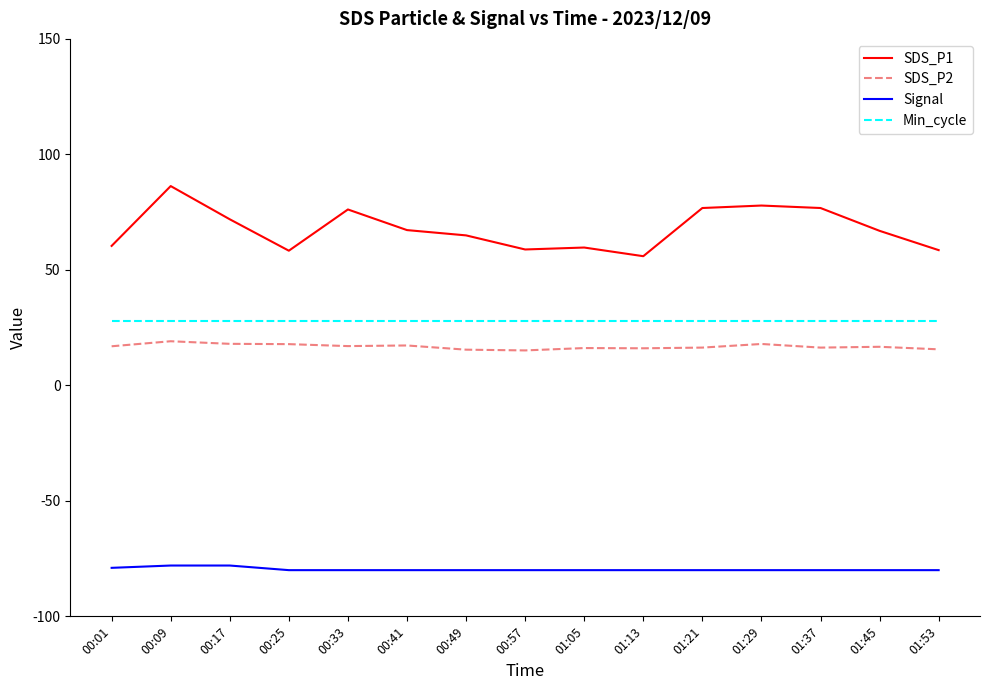

At which label does SDS_P1 first exceed 66?

00:09